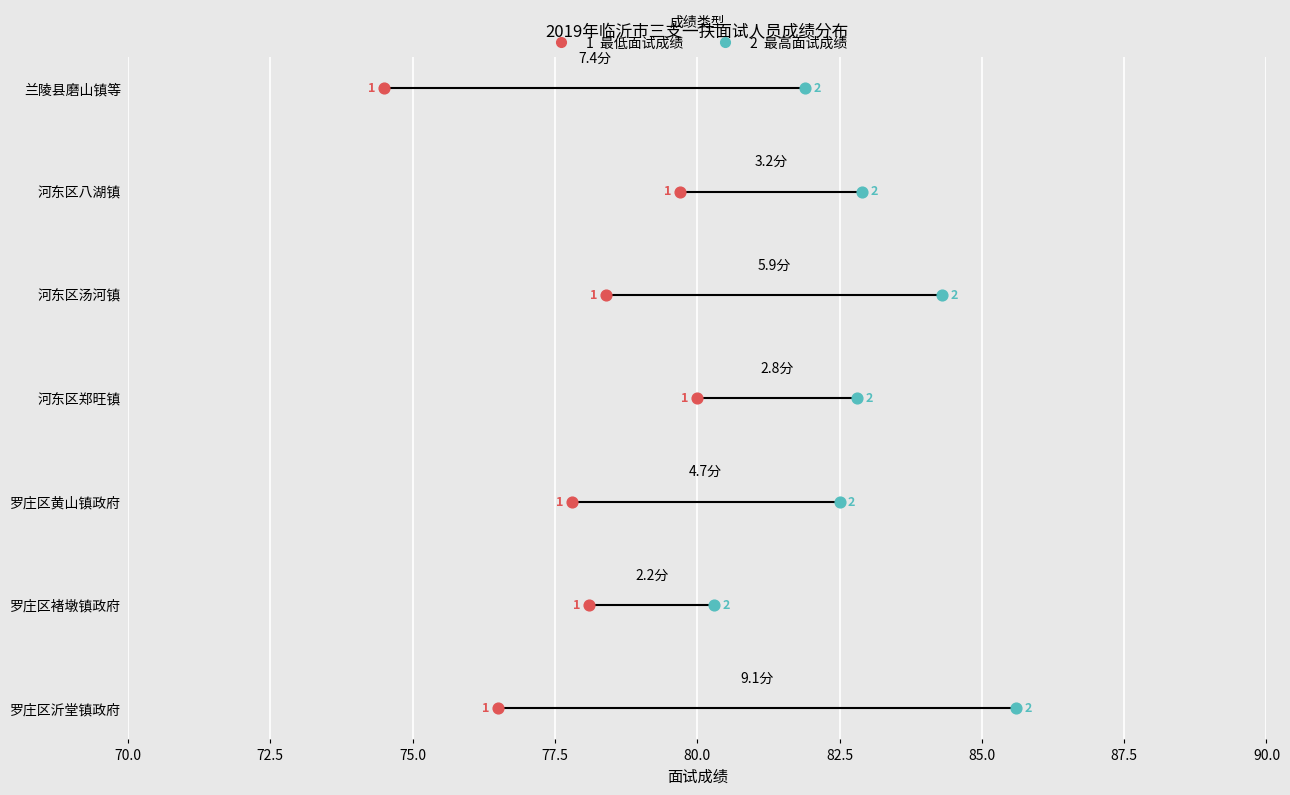

What is the total value across all series at 77.5?

6